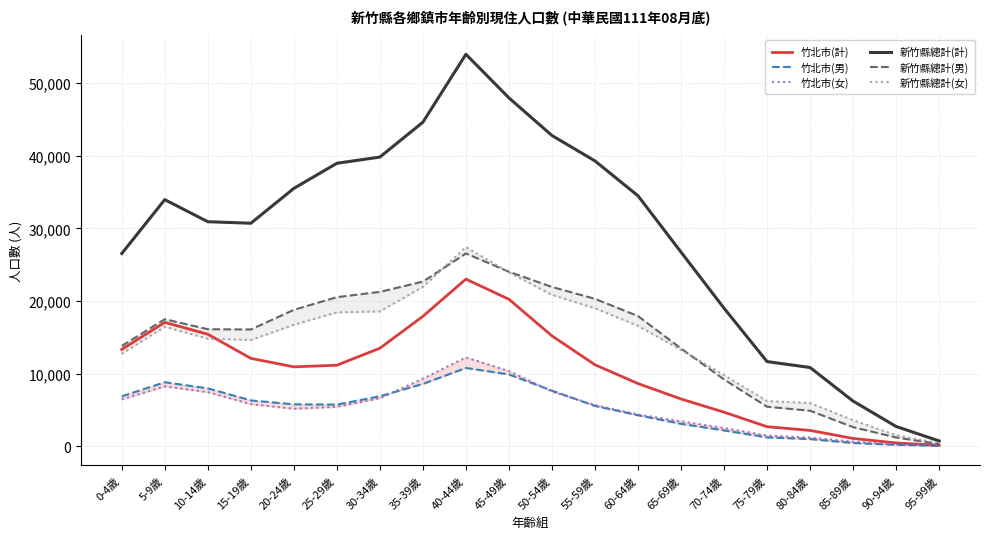

What is the total value across all series at 25-29歲?

100264